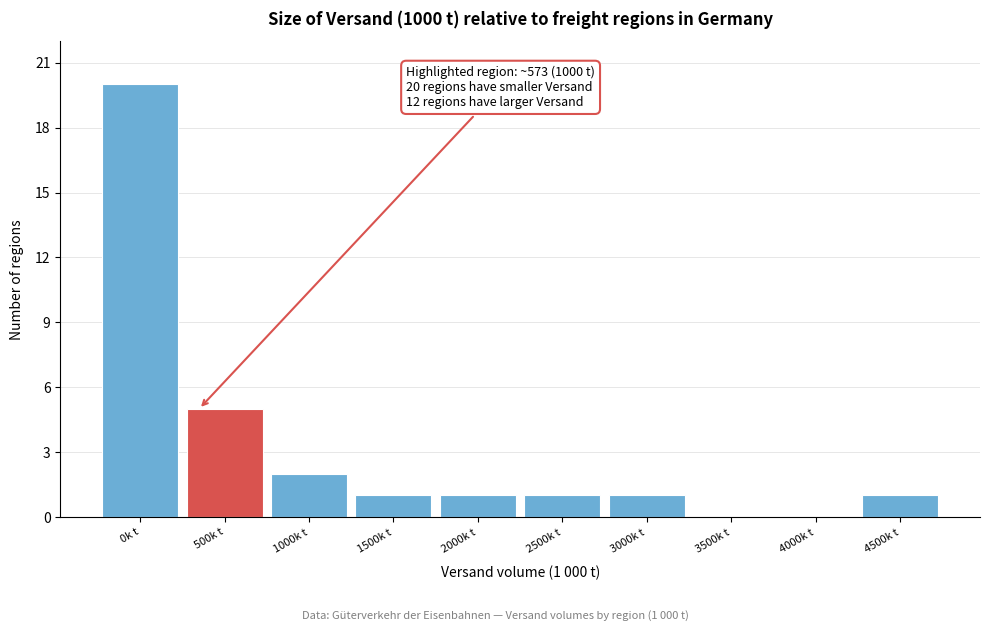

Reading right to left, what are all the values shown in this chart?

4500k t=1	4000k t=0	3500k t=0	3000k t=1	2500k t=1	2000k t=1	1500k t=1	1000k t=2	500k t=5	0k t=20